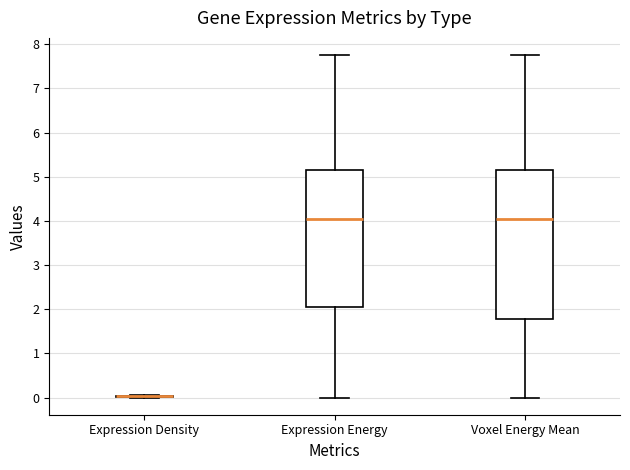

Where does the lower whisker of the box for Expression Energy end on the y-axis? The values are not printed on the chart, so give them approximately, as read against the axis.

0.0